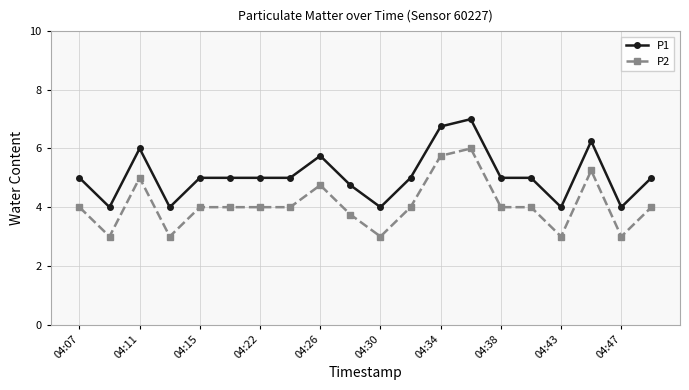

Count the number of data series in this chart.

2